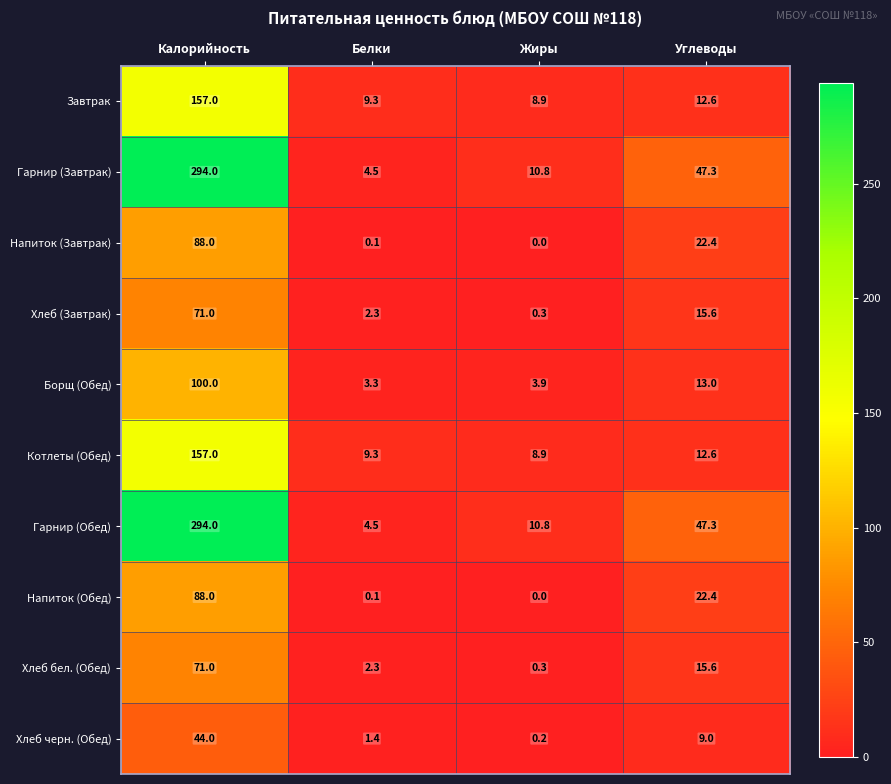

What is the lowest value of the Котлеты (Обед) series?

8.9